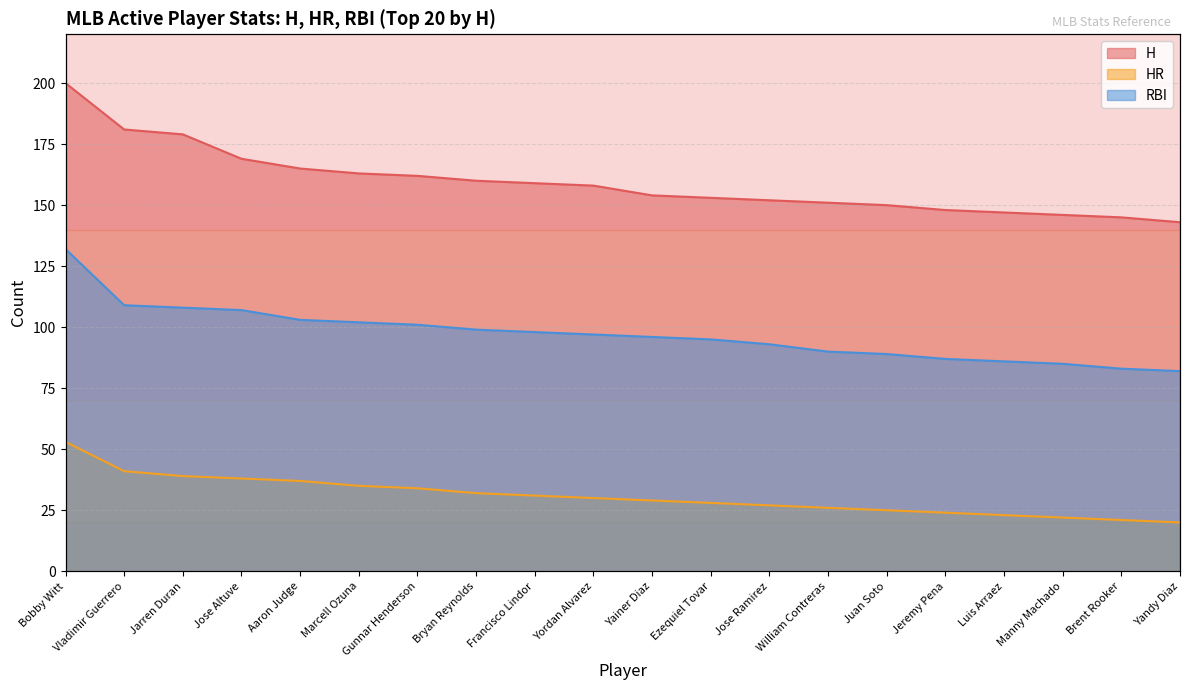

Rank the series by their maximum value, from lowest to highest.

HR, RBI, H